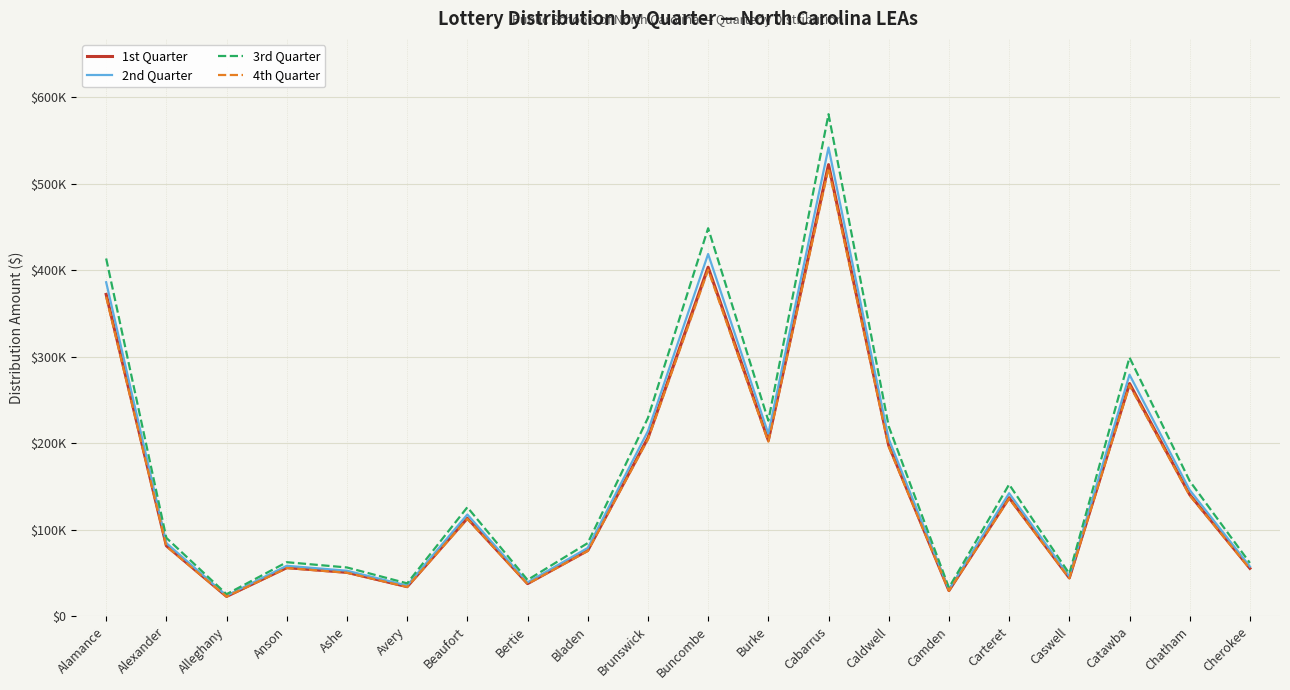

At Caswell, list the series in order from largest to smallest.

3rd Quarter, 2nd Quarter, 1st Quarter, 4th Quarter